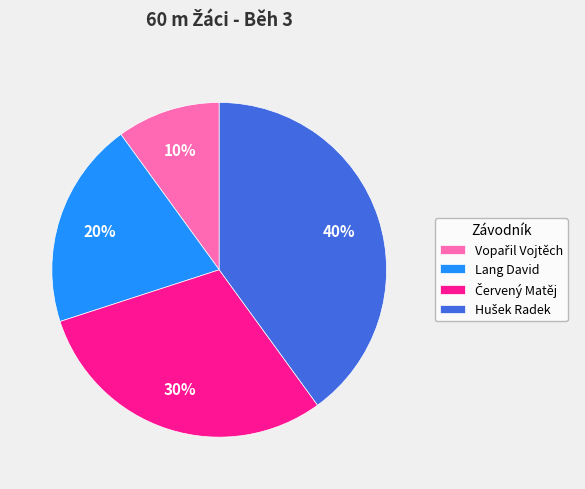

Does any single category account for the majority?

No